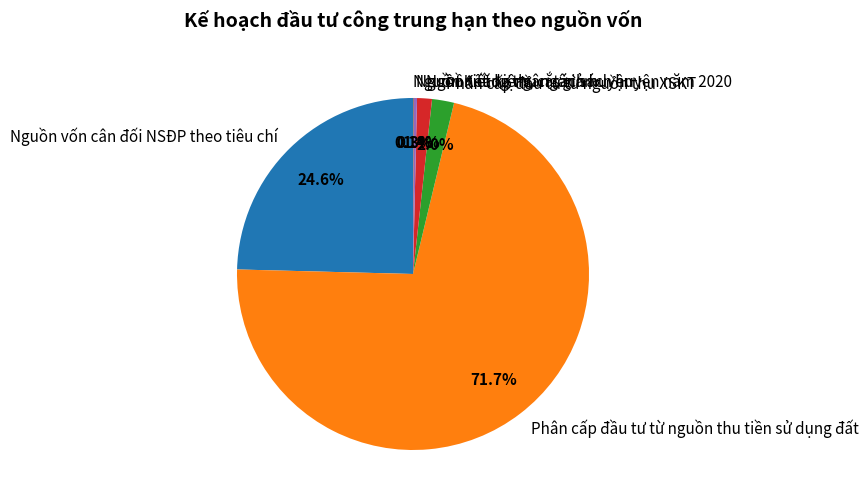

Which slice is the largest?

Phân cấp đầu tư từ nguồn thu tiền sử dụng đất